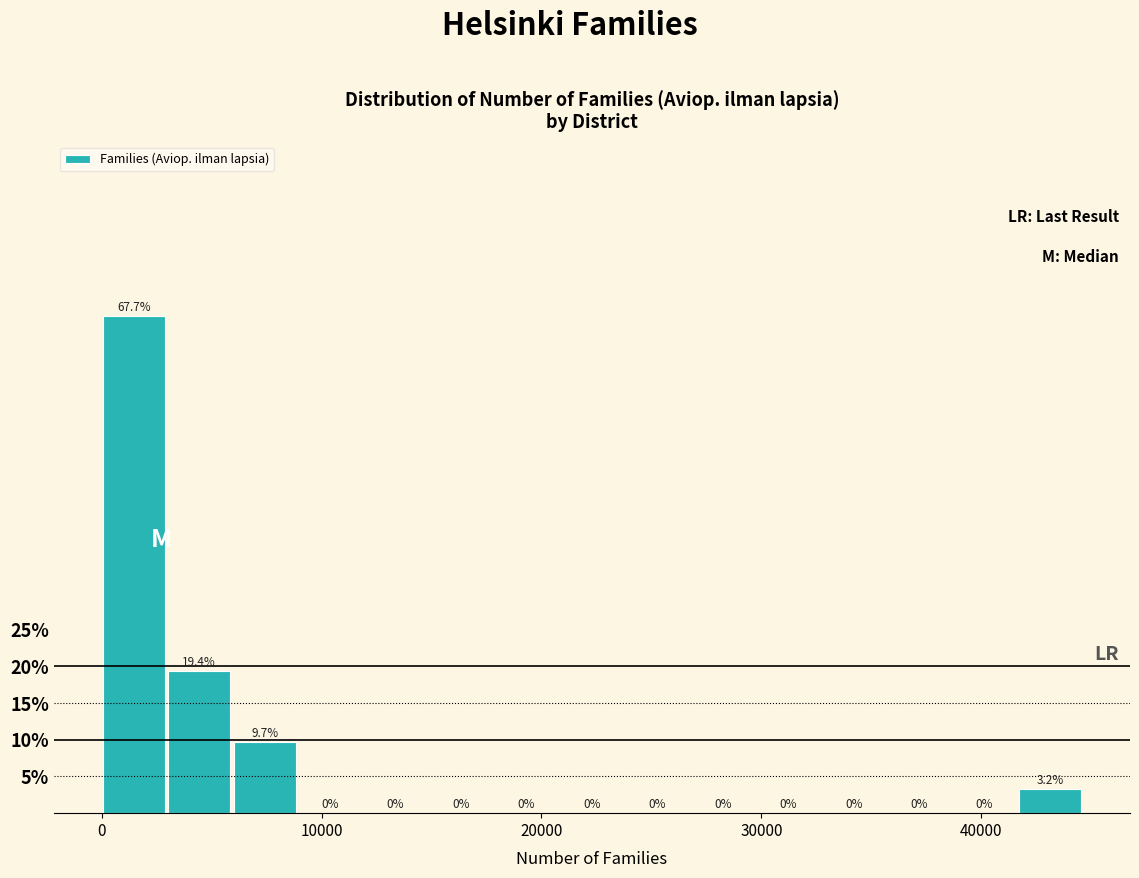

Around what value on the x-axis is the tallest bar? Give the approximate position of its centre, as read against the axis.

1000